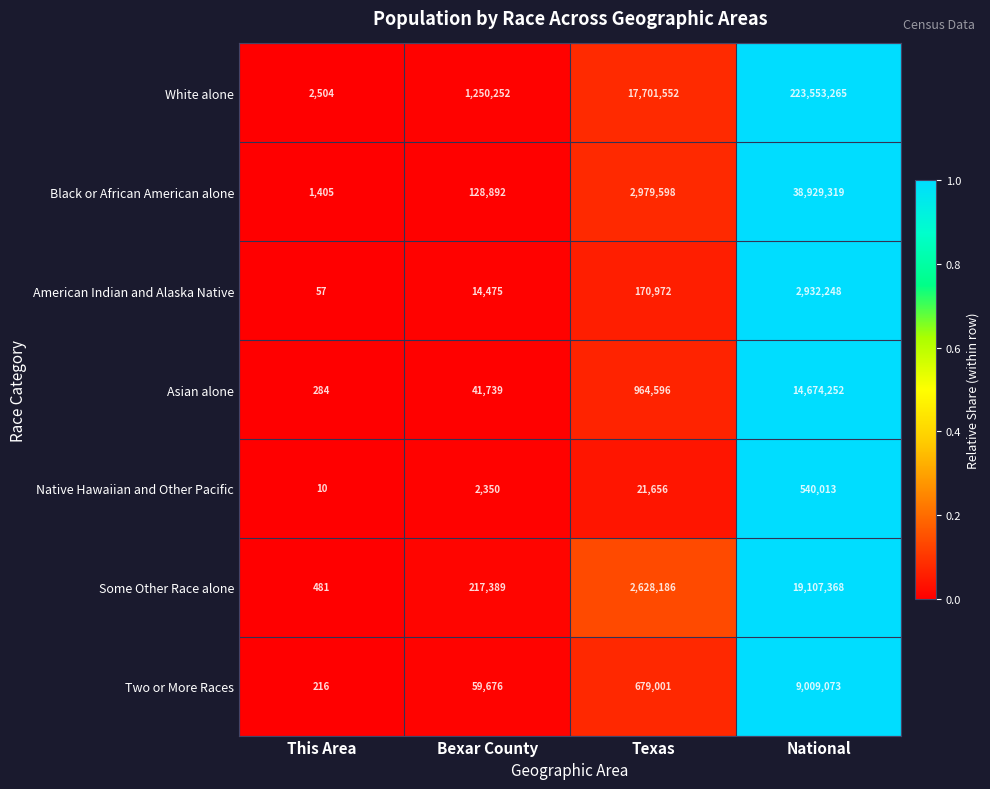

The value of Black or African American alone at Texas is 2979598. True or false?

True